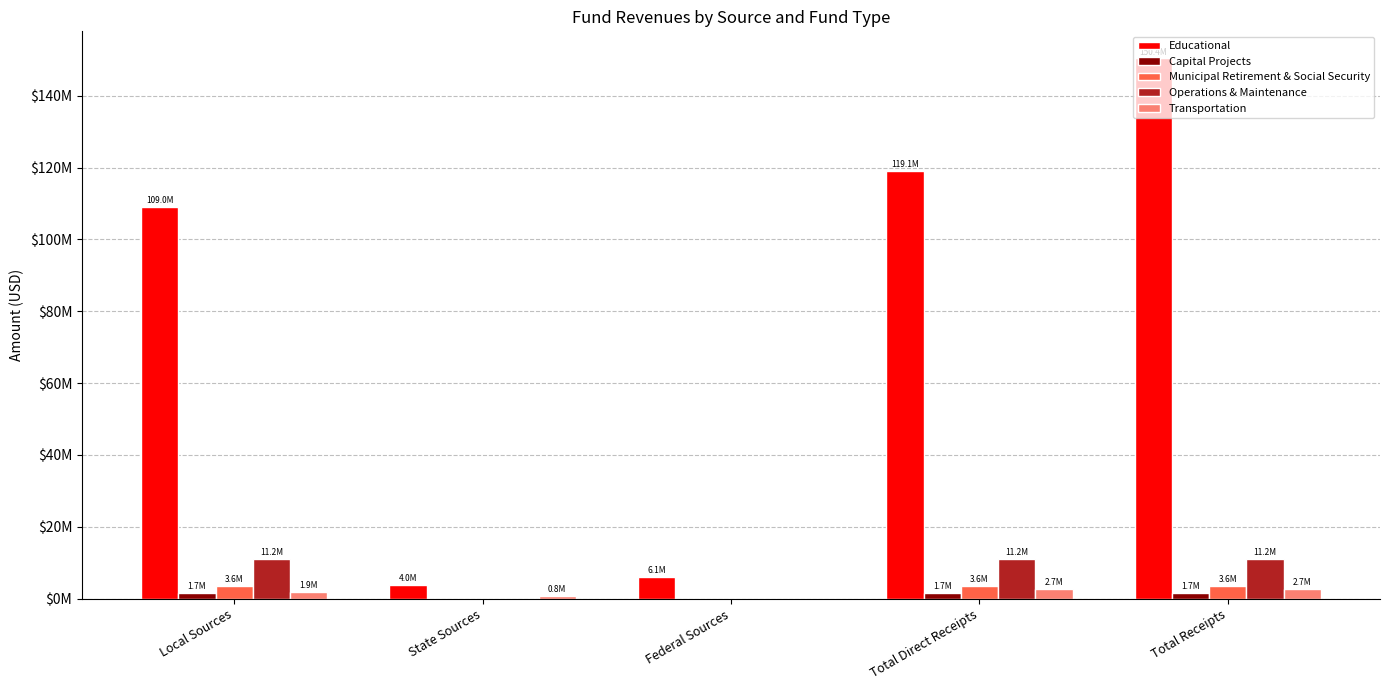

What is the total value across all series at Federal Sources?

6133981